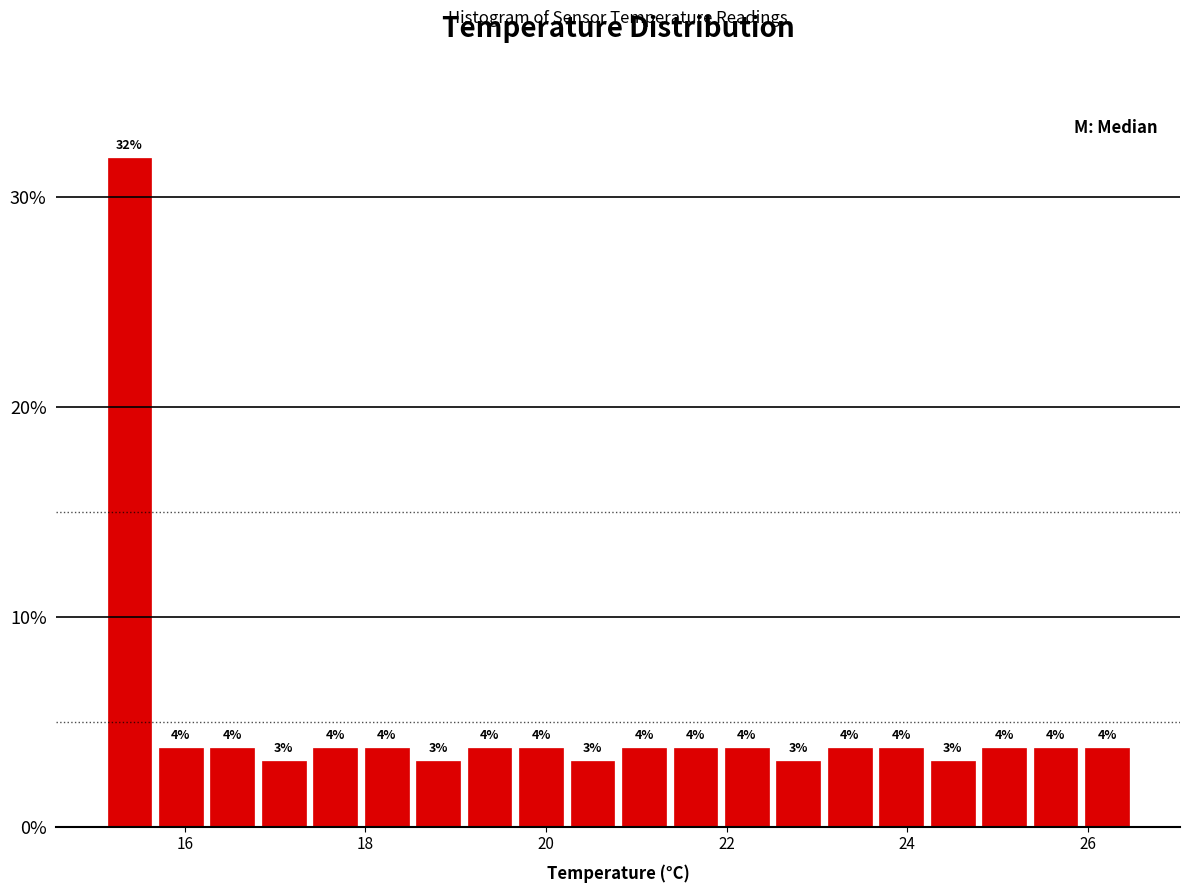

Around what value on the x-axis is the tallest bar? Give the approximate position of its centre, as read against the axis.

15.4